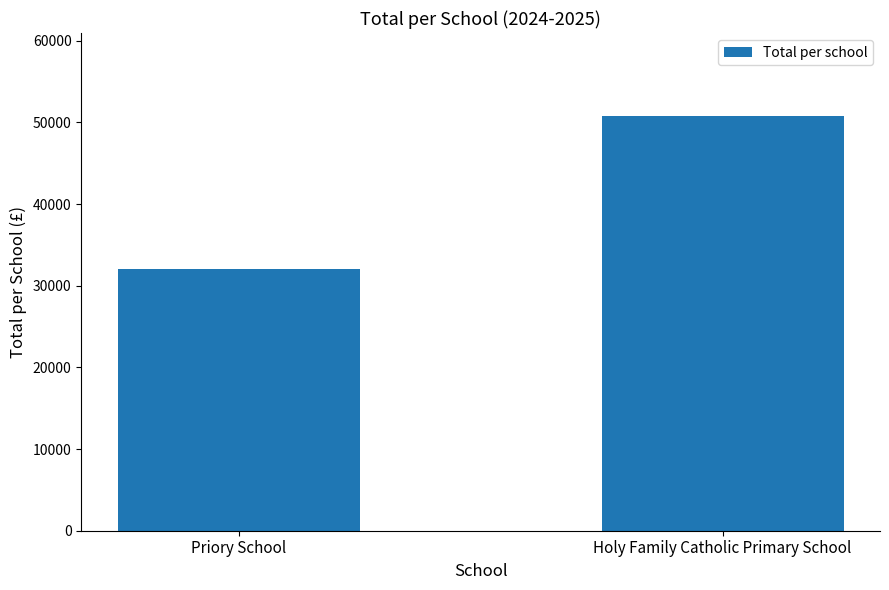

What is the sum of all values?

82872.8